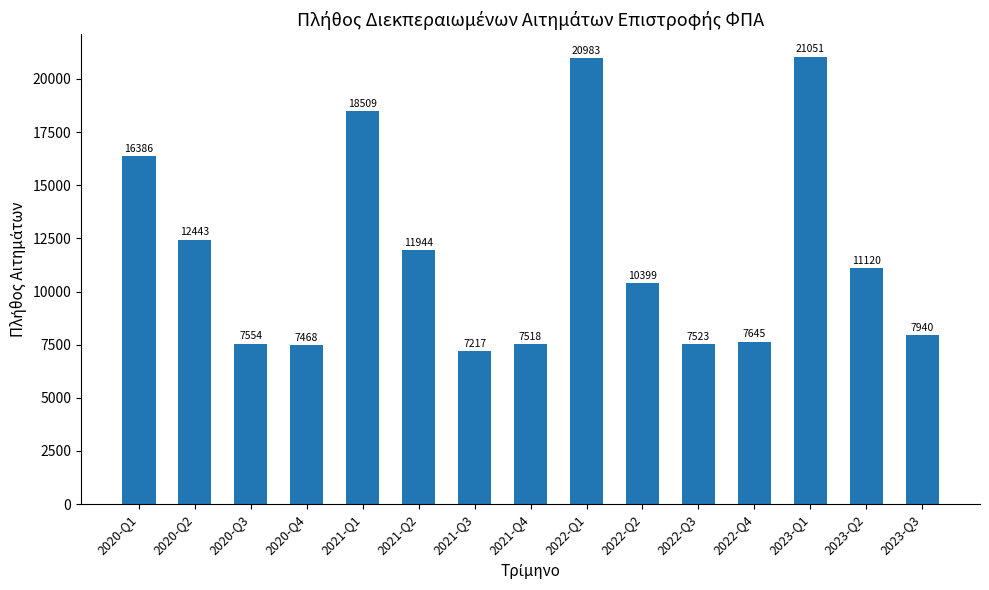

Rank the categories by value from lowest to highest.

2021-Q3, 2020-Q4, 2021-Q4, 2022-Q3, 2020-Q3, 2022-Q4, 2023-Q3, 2022-Q2, 2023-Q2, 2021-Q2, 2020-Q2, 2020-Q1, 2021-Q1, 2022-Q1, 2023-Q1